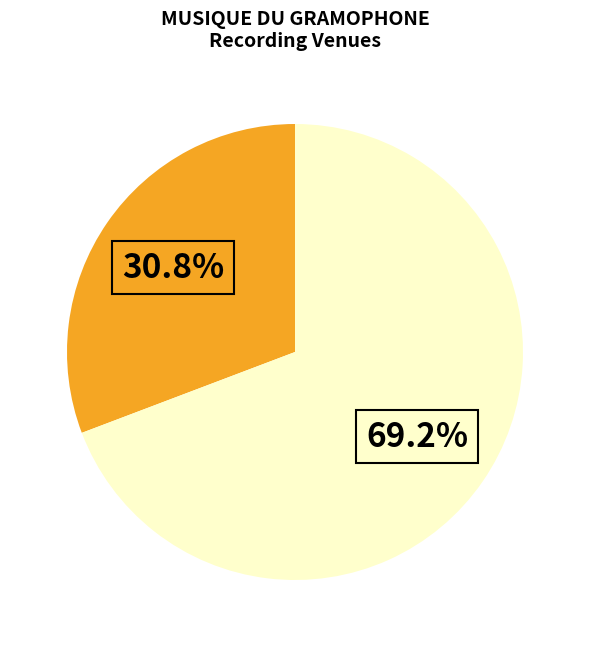

Is there any slice that represents more than half of the pie?

Yes